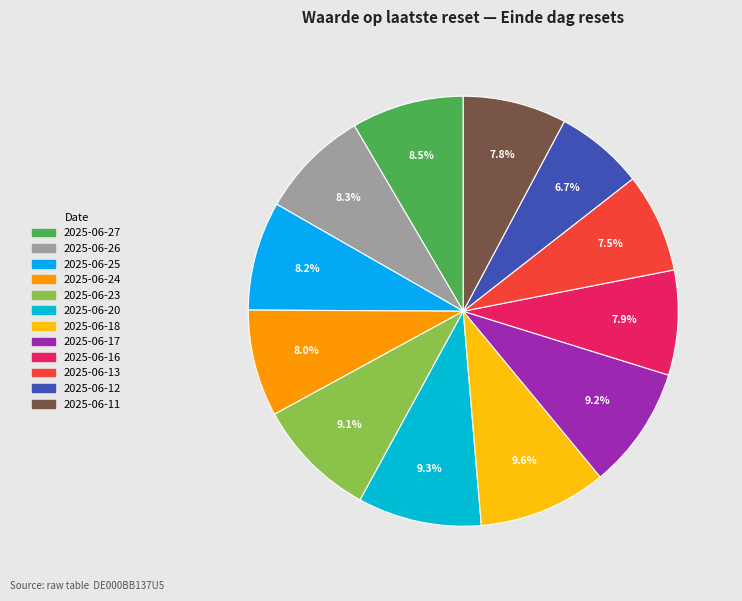

What percentage is the 2025-06-24 slice, to the nearest percent?

8%